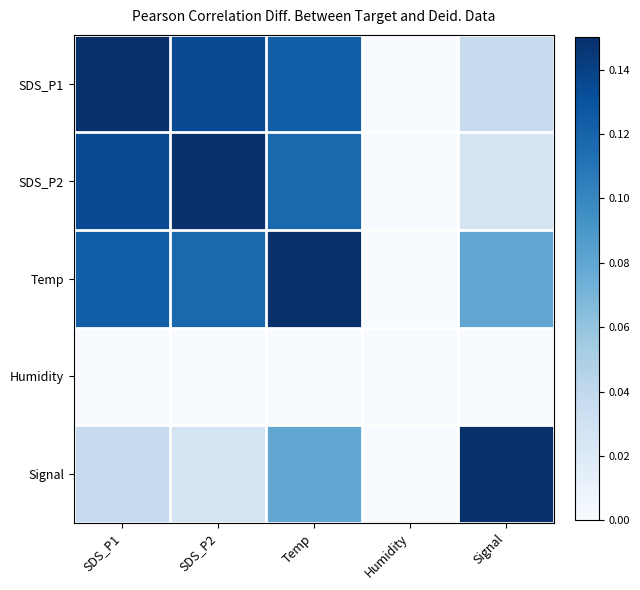

How many data points does each series have?

5